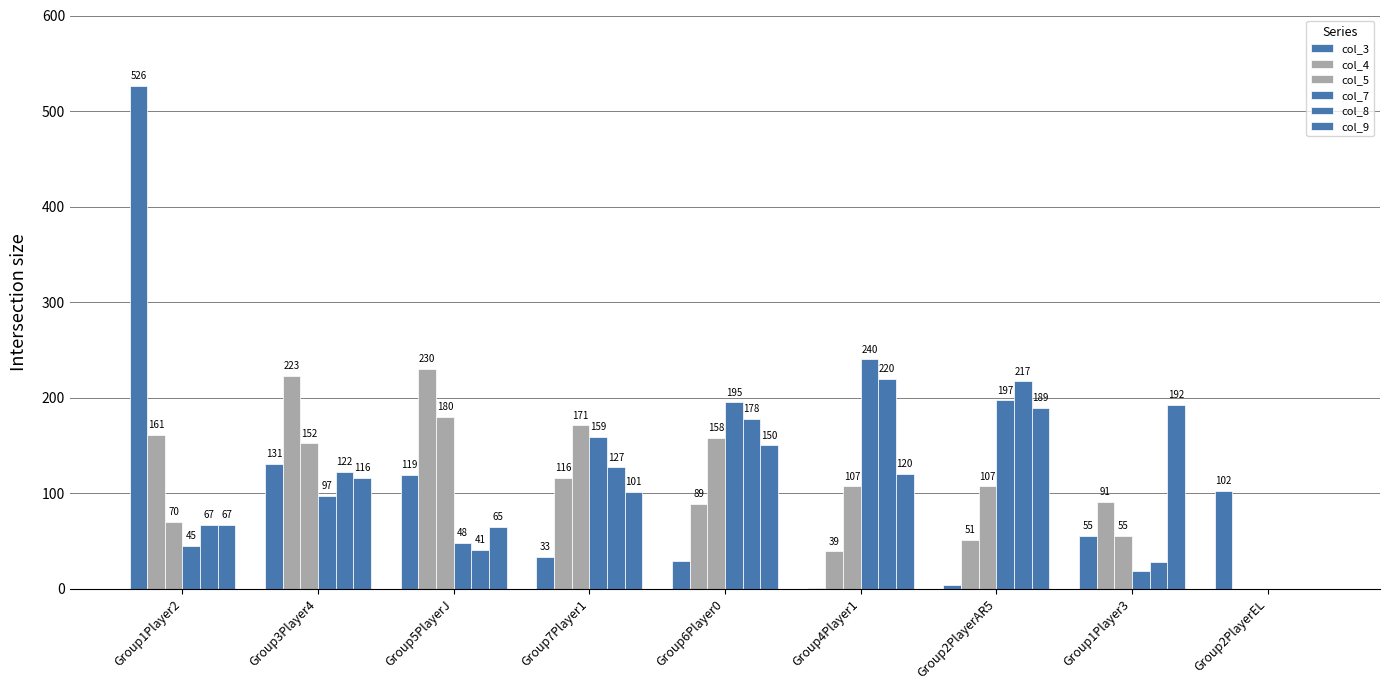

How many groups of bars are there?

9